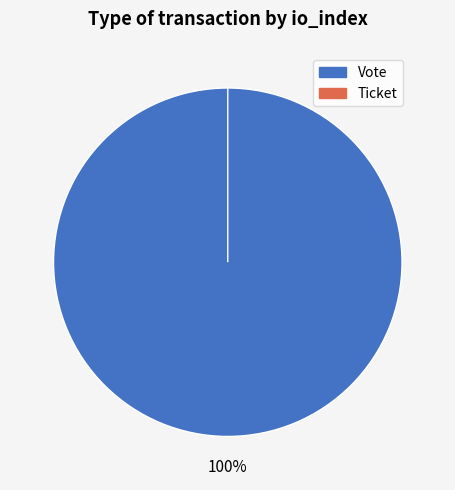

Is there any slice that represents more than half of the pie?

Yes